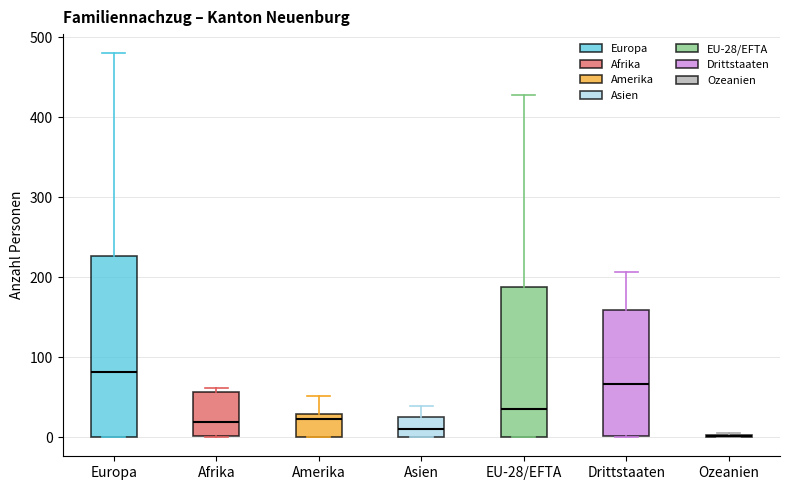

Where does the median line of the box for Amerika sit on the y-axis? The values are not printed on the chart, so give them approximately, as read against the axis.

20